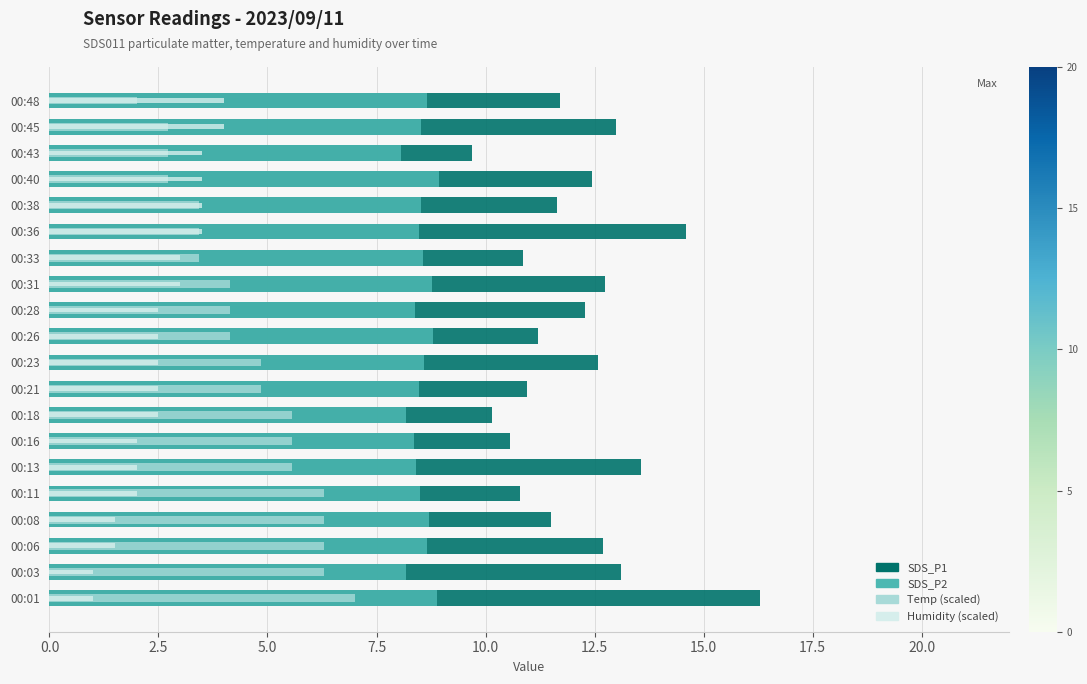

What is the value of the SDS_P2 bar at the 13th from the left?

8.8